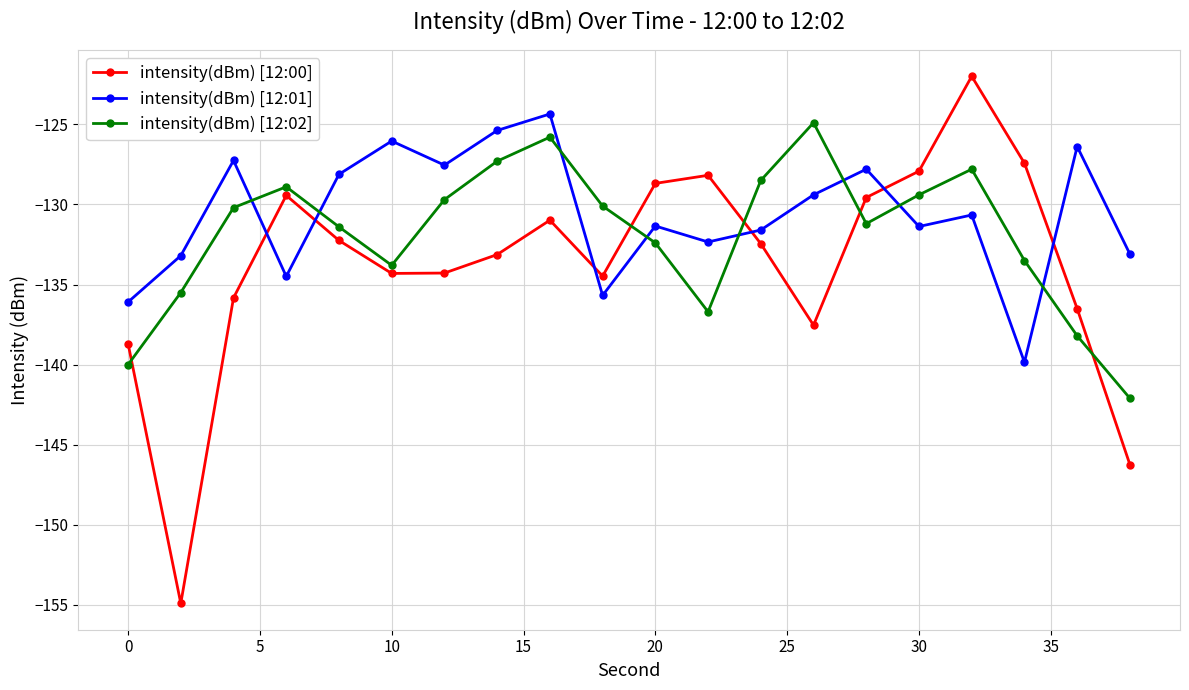

What is the average value of the intensity(dBm) [12:01] series?

-130.6